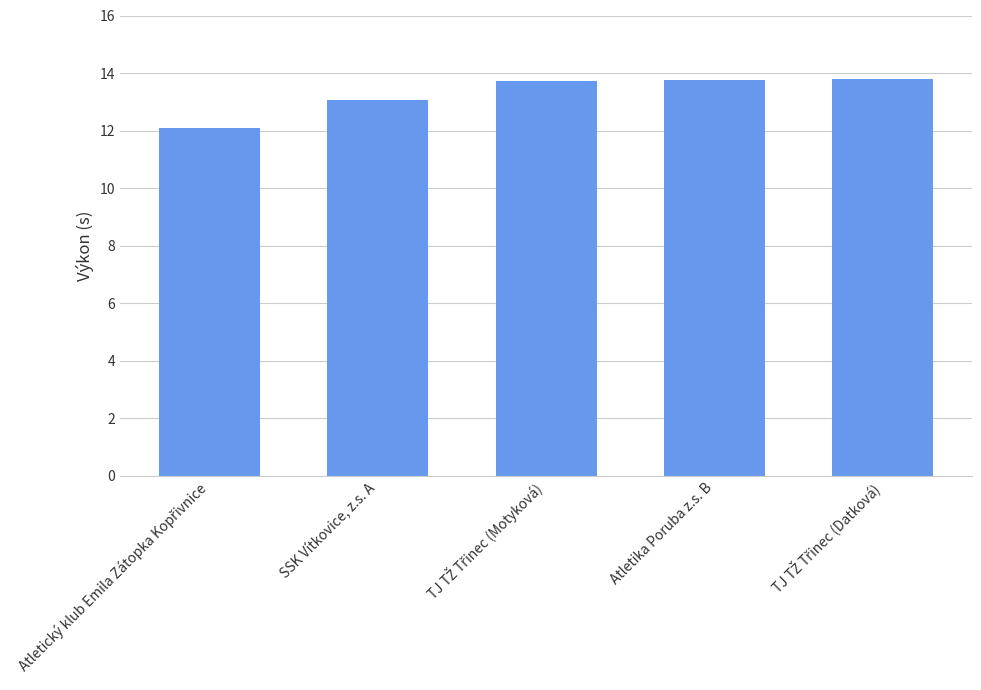

The chart shows a value of 19.4 at SSK Vítkovice, z.s. A. True or false?

False